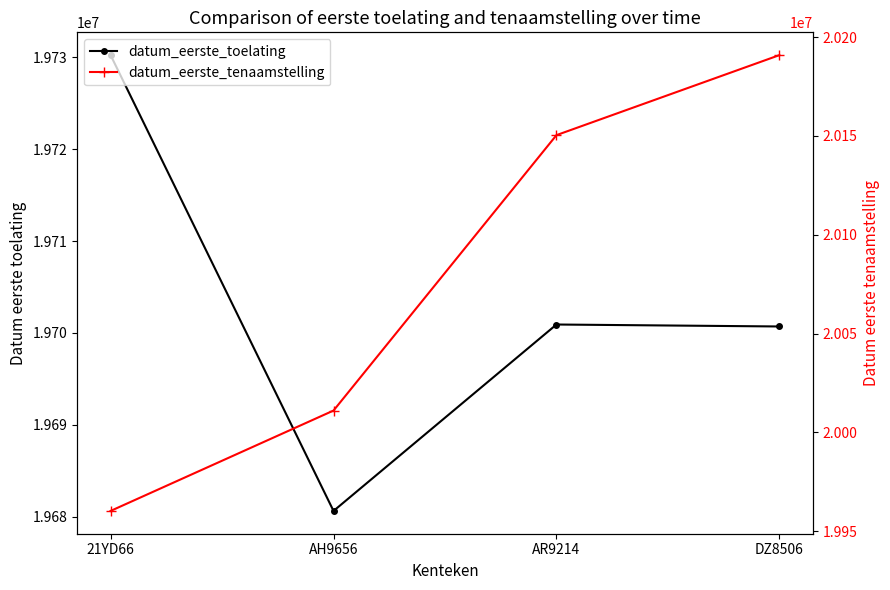

At which category is the sum across all series the highest?

DZ8506